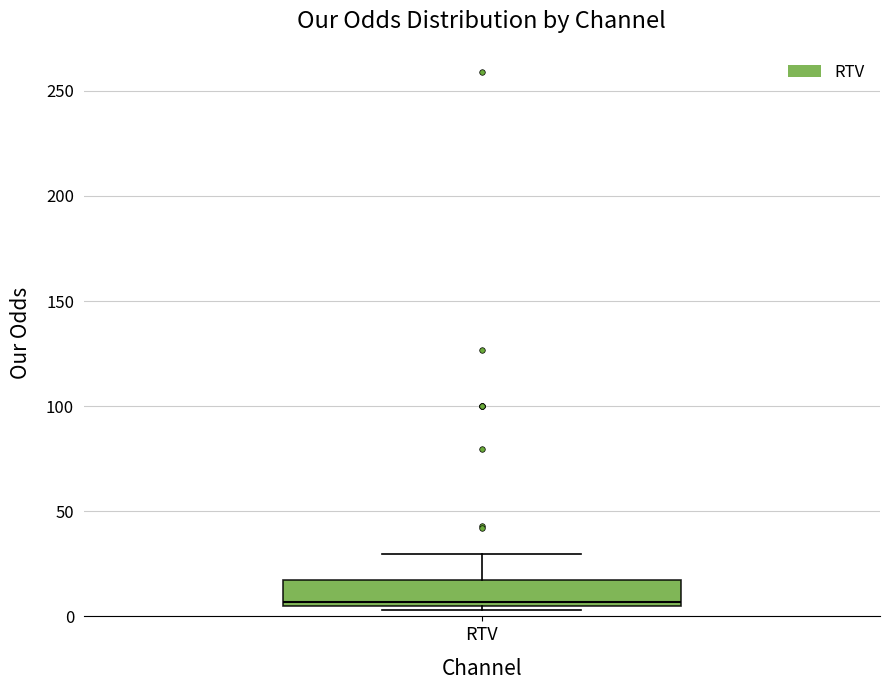

Transcribe this box plot: give where the median line is, the range the box spans, and where the two whiskers end, as read against the y-axis. The values are not printed on the chart, so give them approximately, as read against the axis.

median 5 (just above the box's lower edge), box 5 to 15, whiskers 5 (just below the box's lower edge) to 30